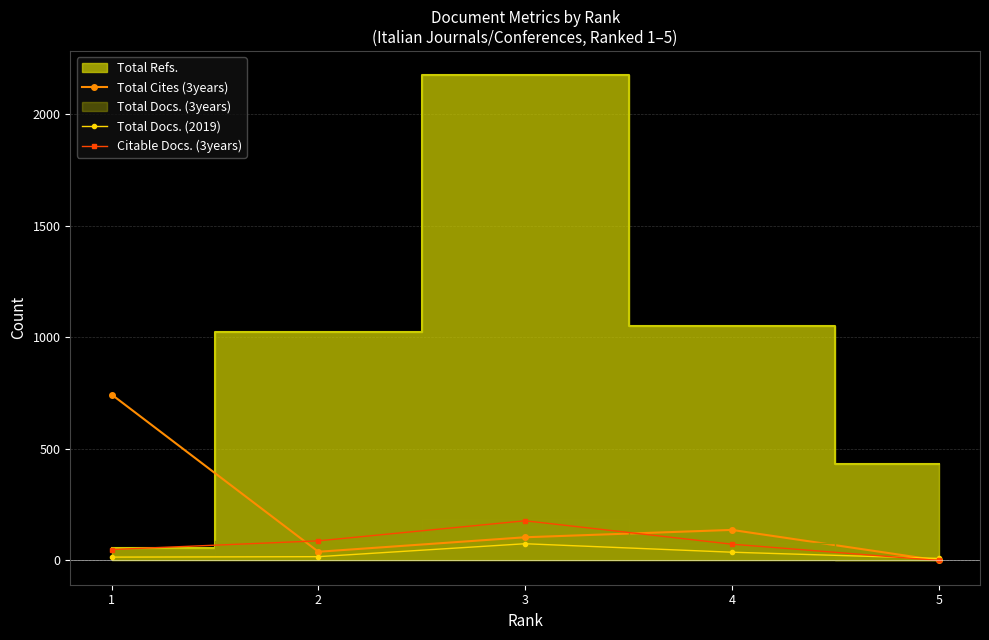

At which category does the chart reach its peak across all series?

1